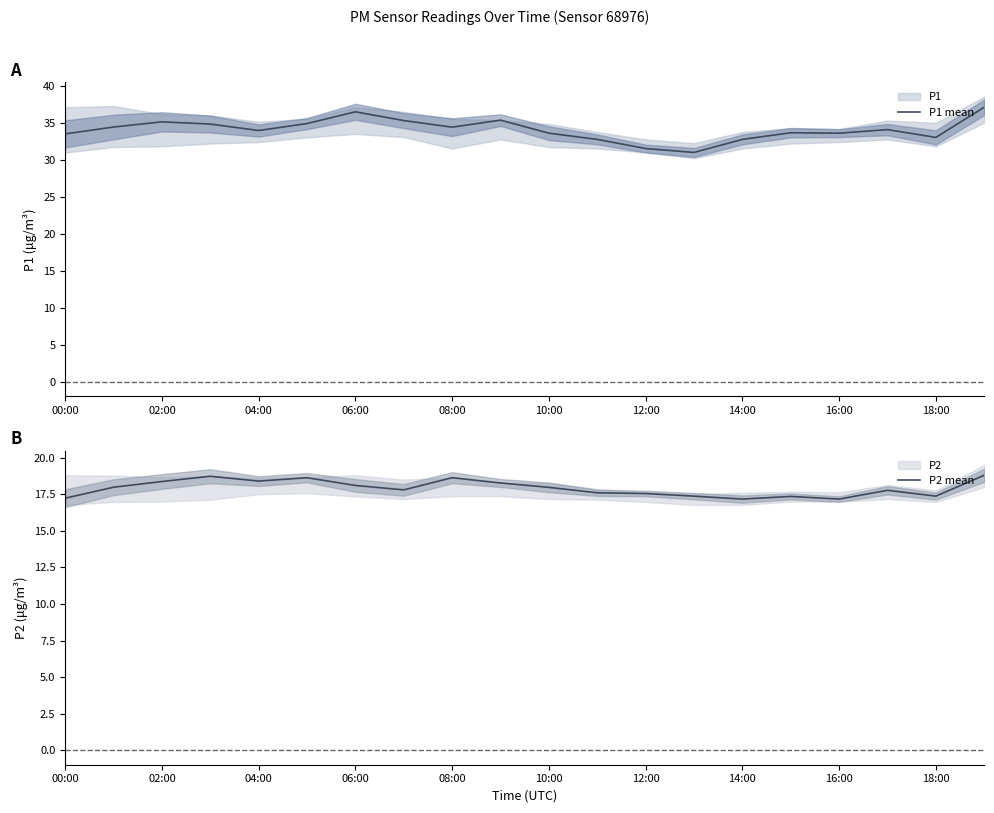

True or false: P2 mean and P1 mean cross at least once.

False